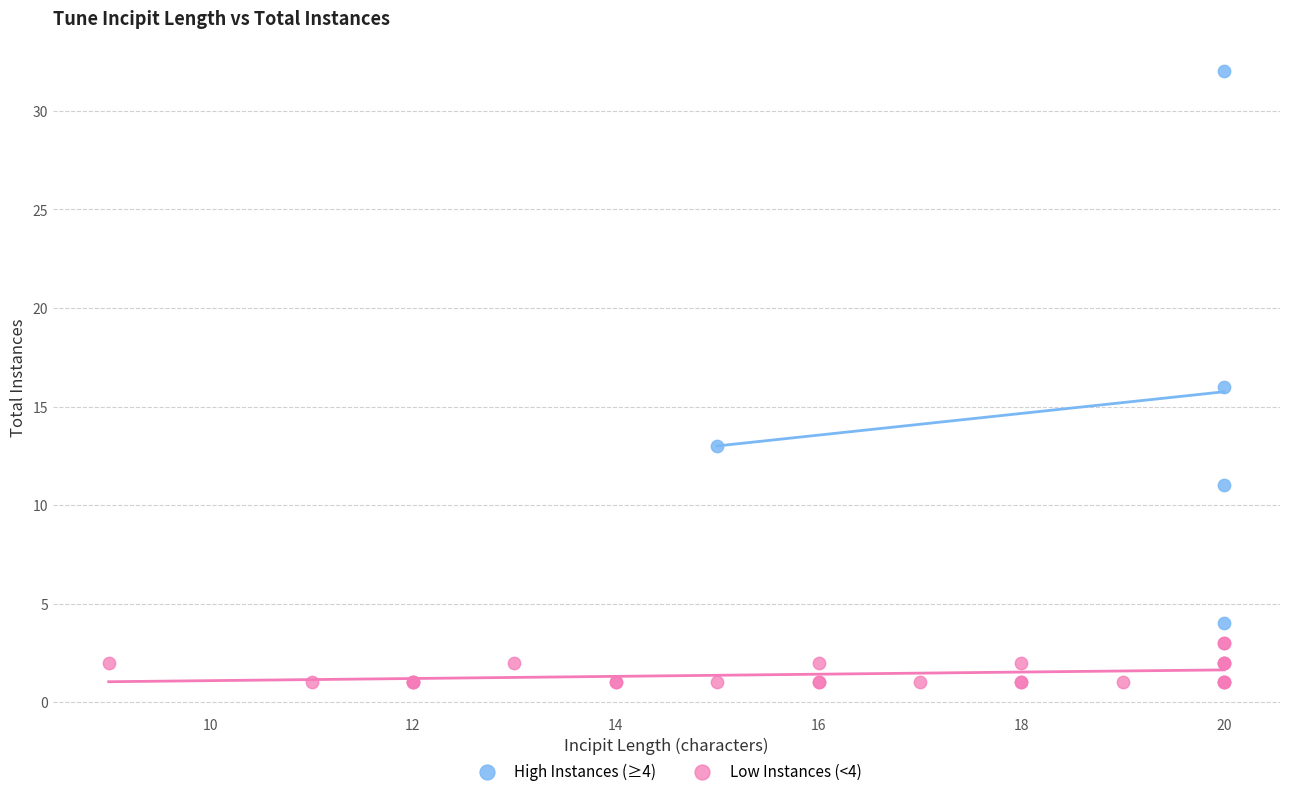

Which series reaches the minimum Y coordinate?

Low Instances (<4)